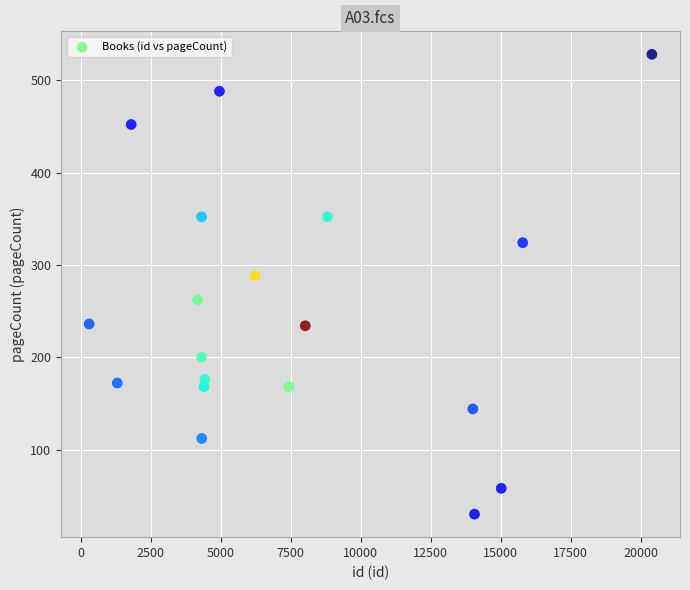

What Y value in the scatter plot is closest to 279?

288